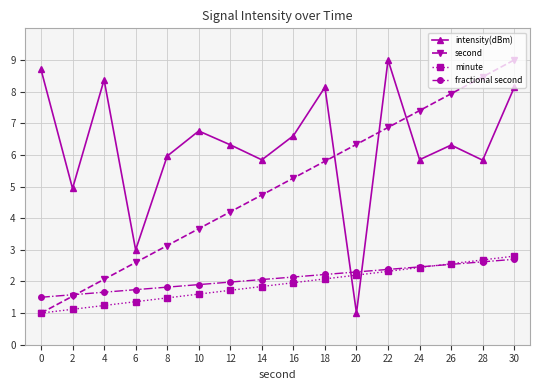

What is the value of the fractional second point at the 13th from the left?

2.5